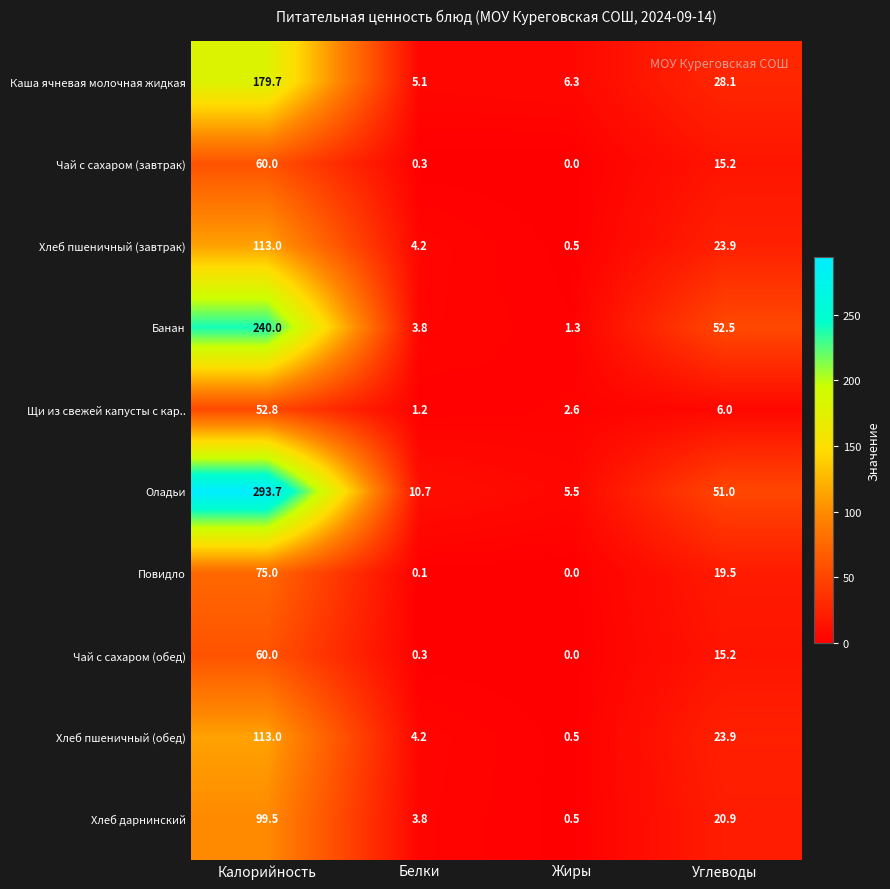

What is the greatest value displayed?

293.7